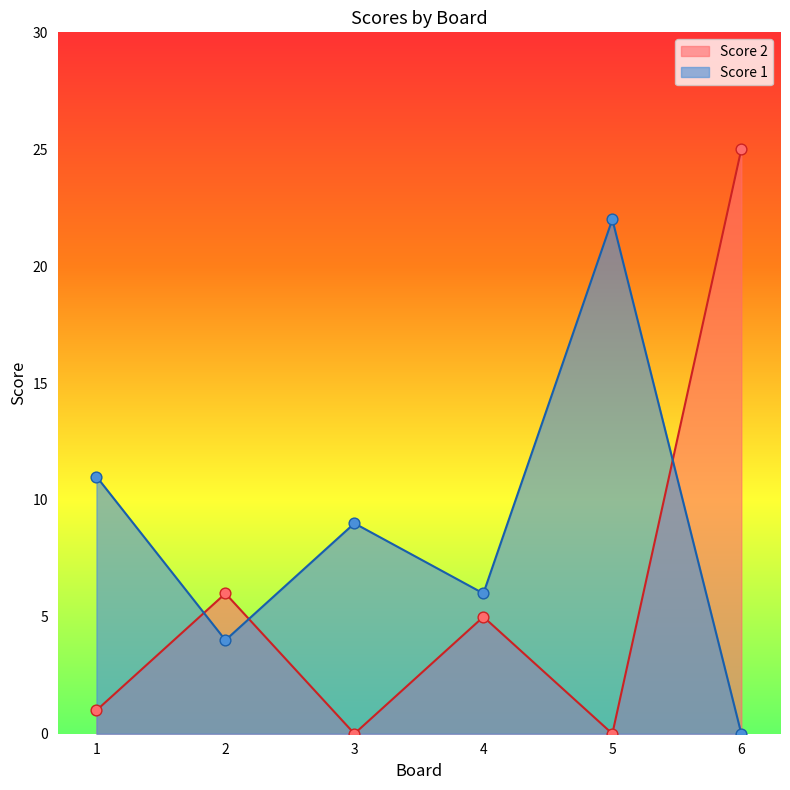

Which series has the largest total across all categories?

Score 1